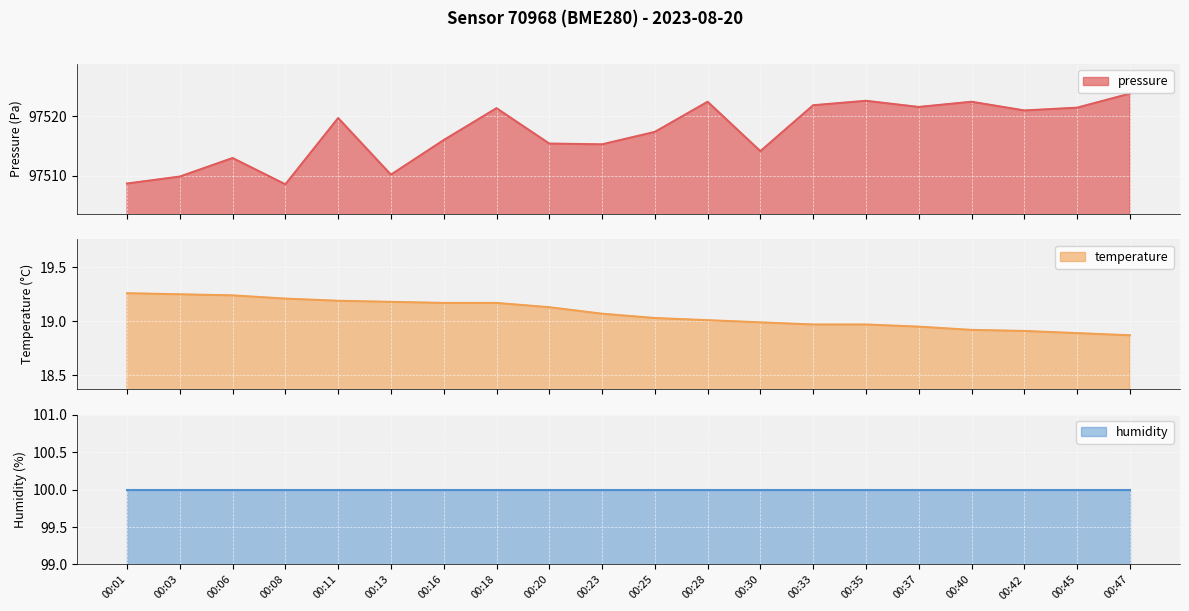

At which label does temperature reach its minimum?

00:47